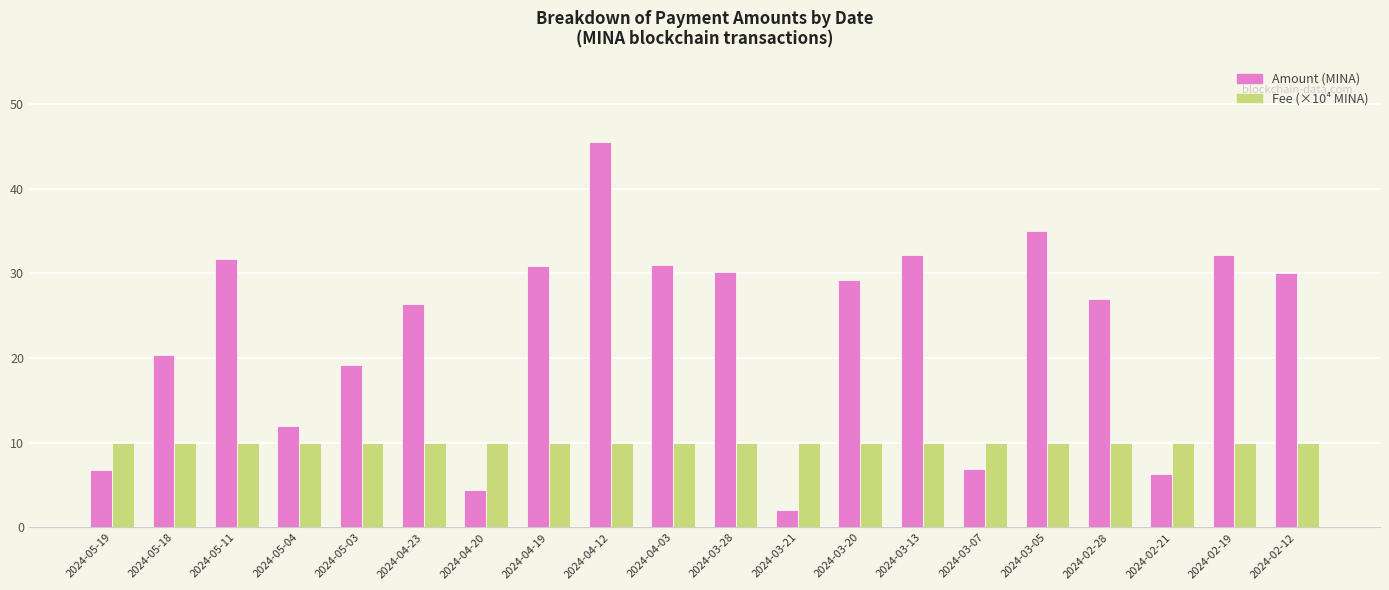

At 2024-02-28, list the series in order from smallest to largest.

Fee (×10⁴ MINA), Amount (MINA)